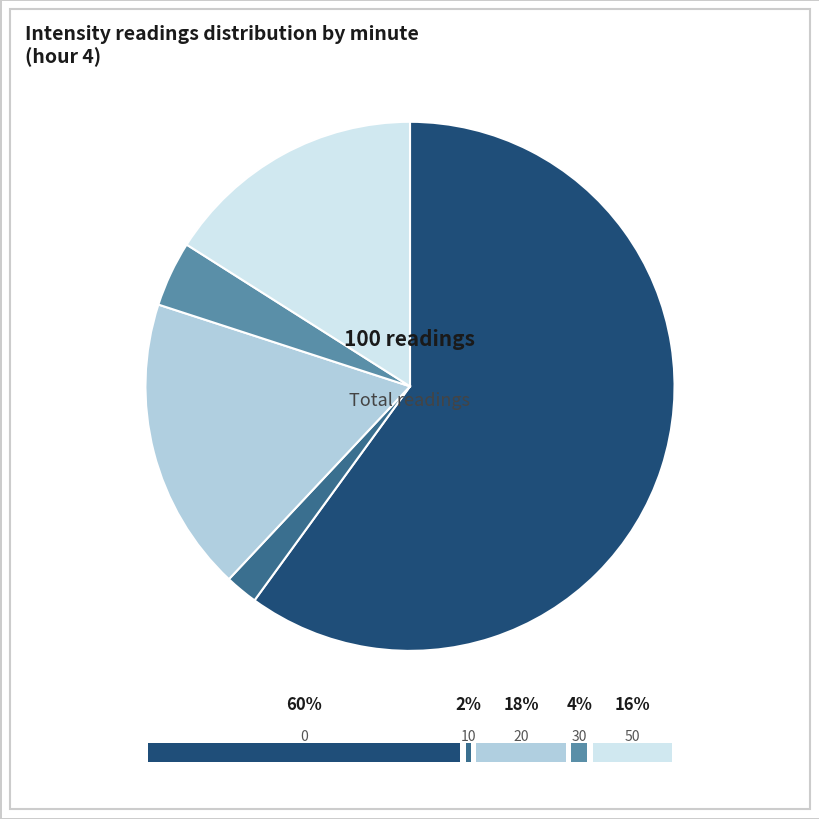

How many slices are in this pie chart?

5